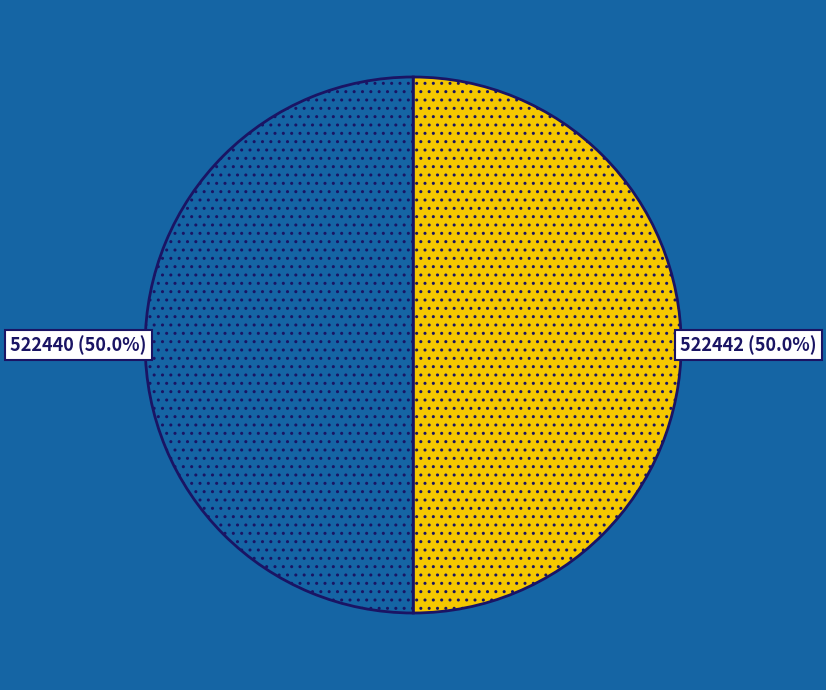

What portion of the pie excludes 522440?

50.0%